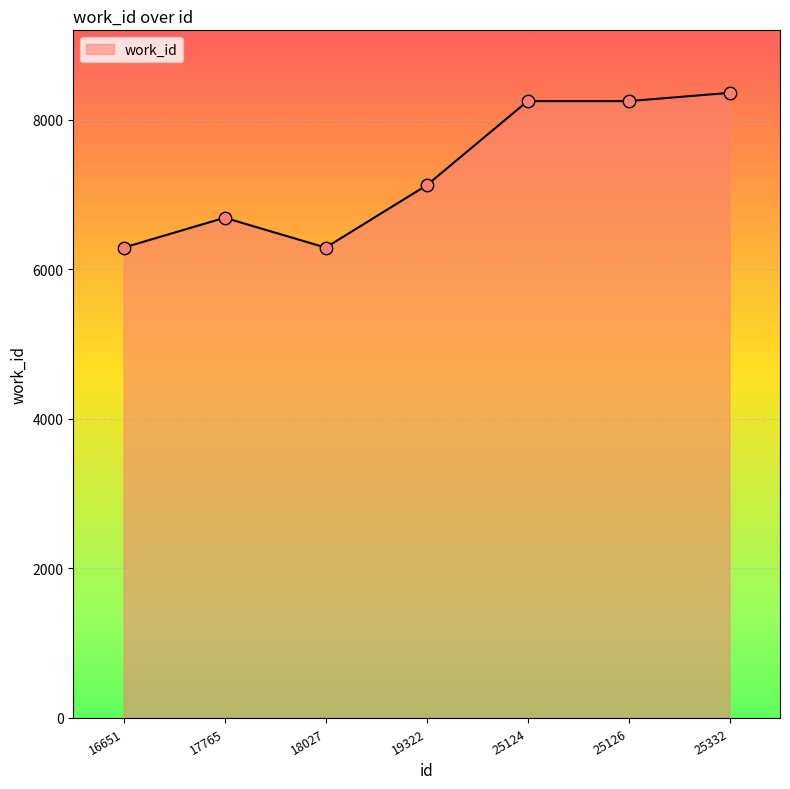

What is the ratio of the value at 25126 to the value at 18027?

1.3